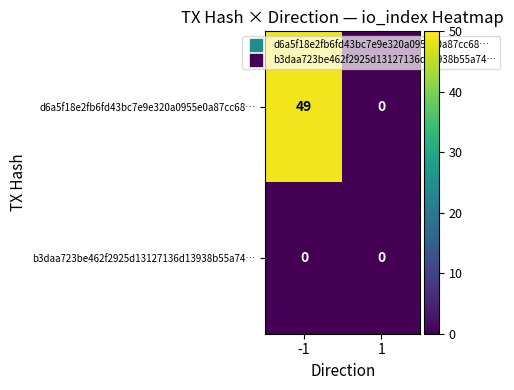

Reading left to right, list all the values displayed in this chart.

d6a5f18e2fb6fd43bc7e9e320a0955e0a87cc68…: 49	0
b3daa723be462f2925d13127136d13938b55a74…: 0	0